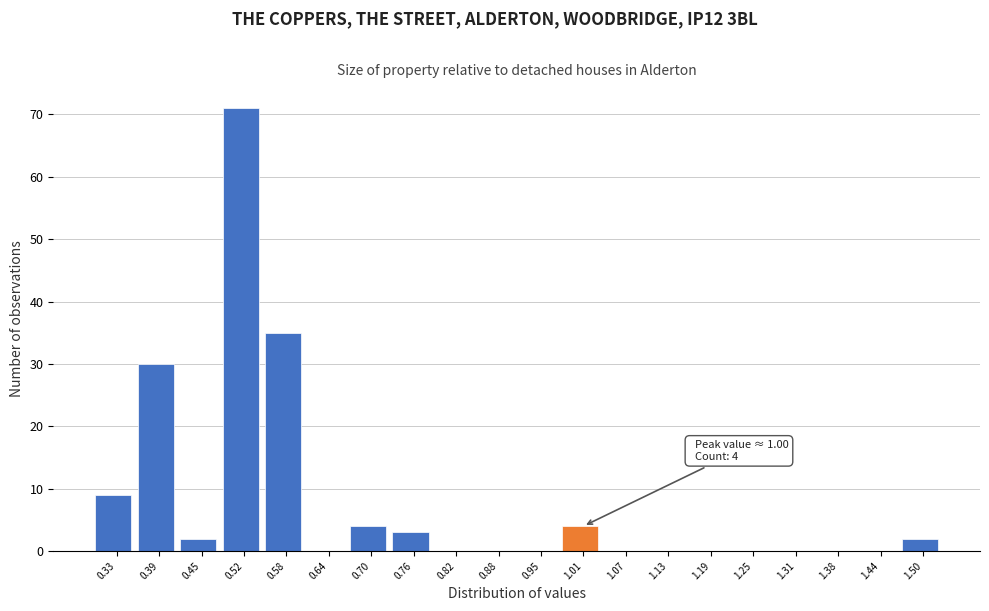

Over which range of the x-axis is the bar tallest?

0.48 to 0.55